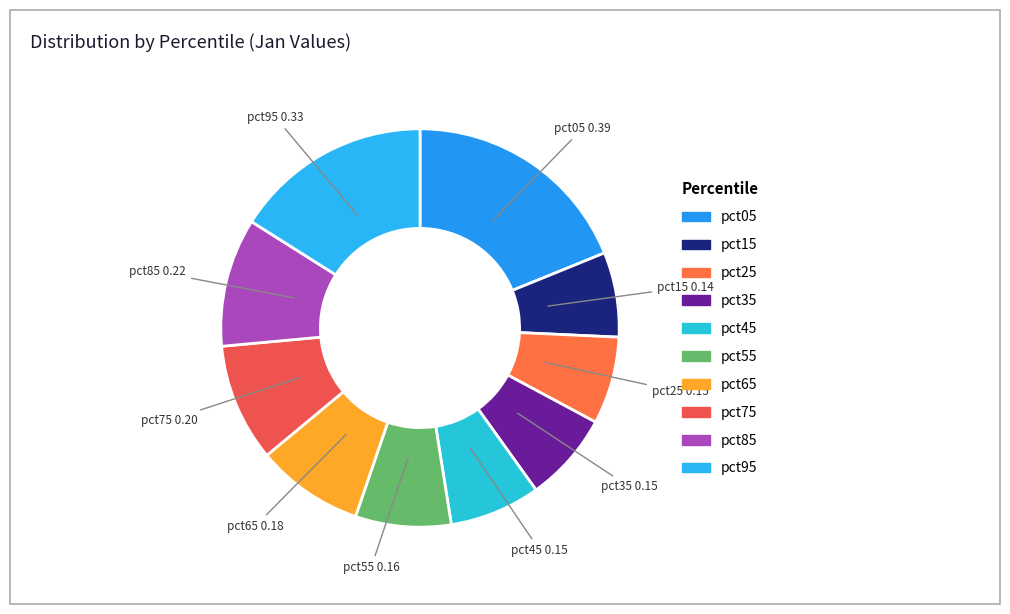

How many segments does this pie chart have?

10